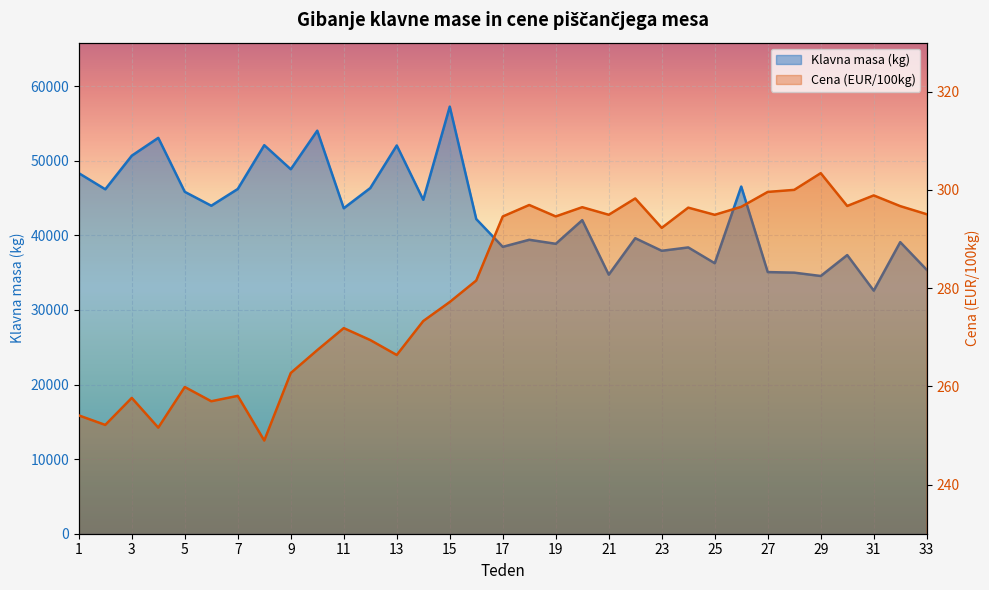

What is the sum of the Cena (EUR/100kg) values at 11 and 29?

575.3